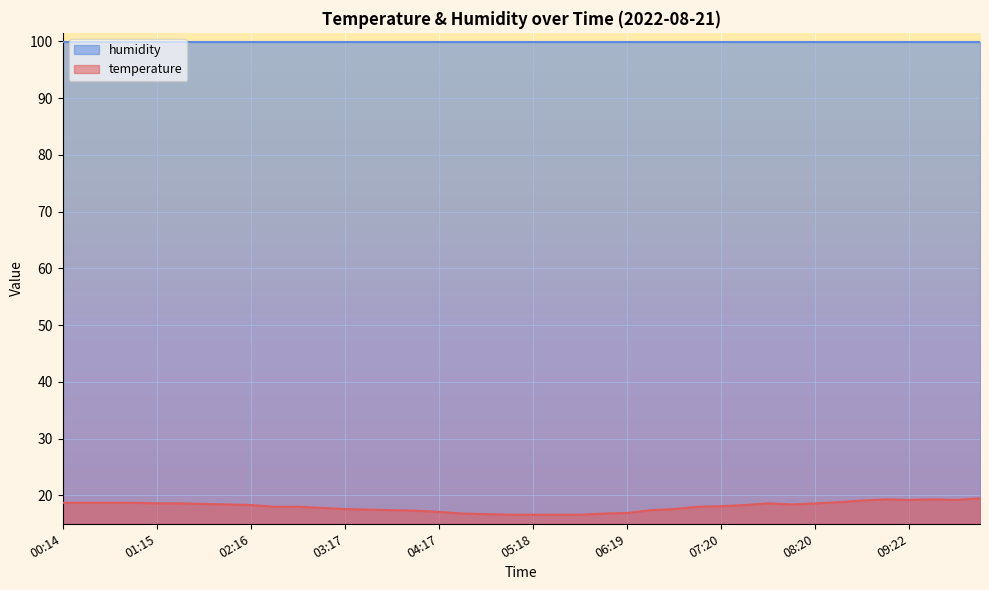

What is the sum of the values at 09:52 and 01:00?

37.9